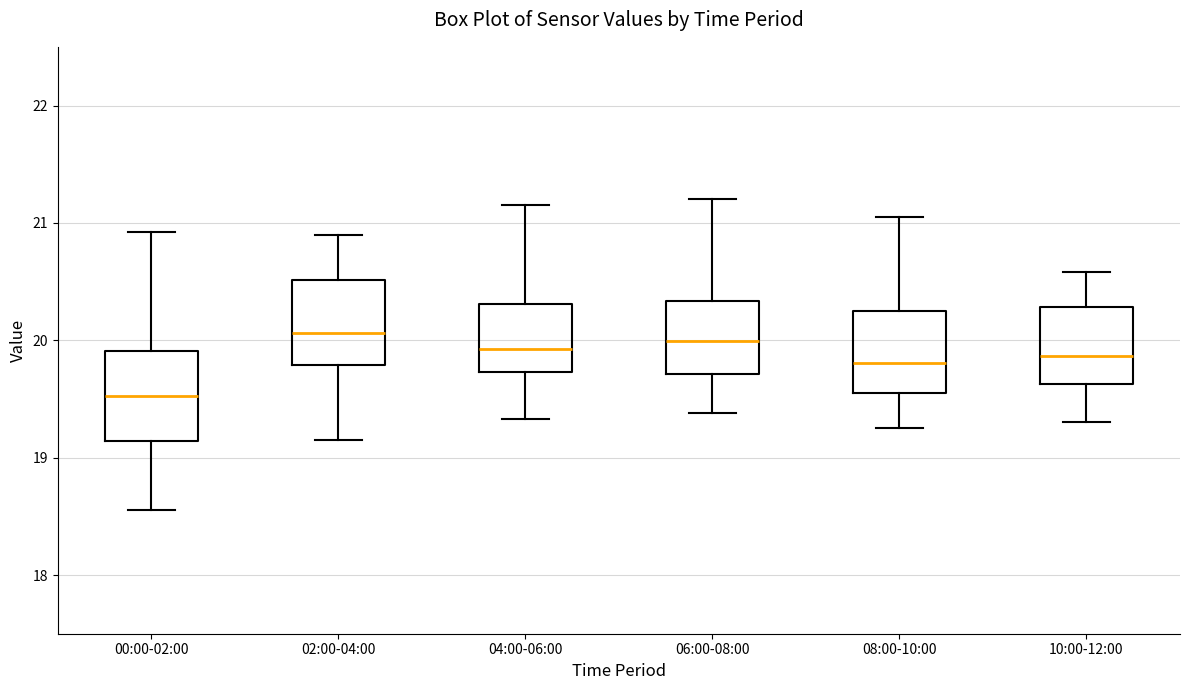

Which box's median line is the lowest?

00:00-02:00